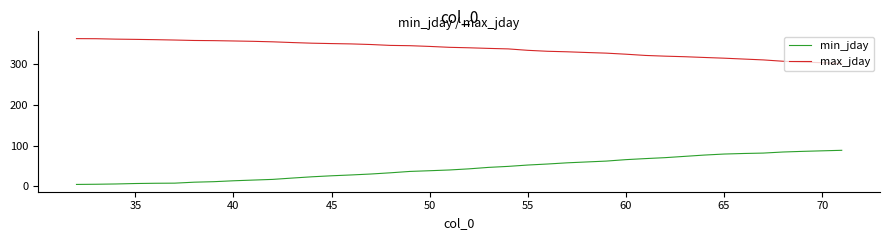

What is the lowest value of the max_jday series?

301.7